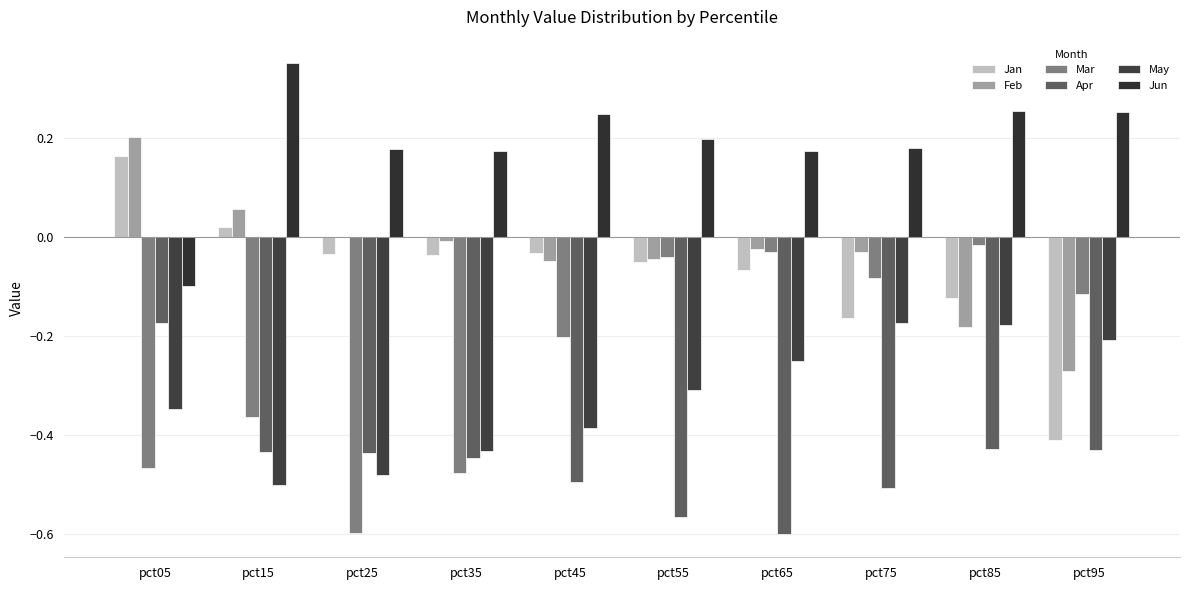

The value of Mar at pct75 is -0.0. True or false?

False